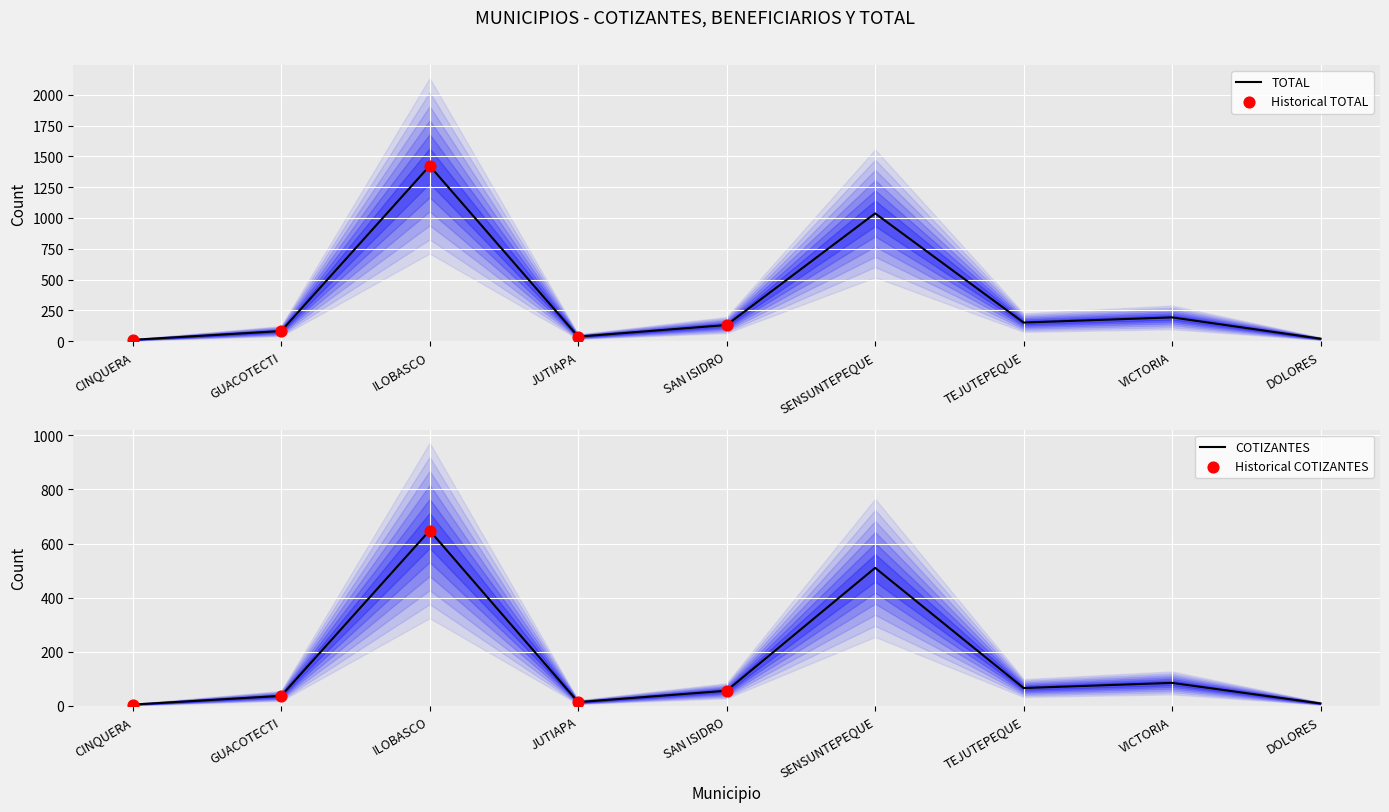

Which series contains the highest Y value?

BENEFICIARIOS